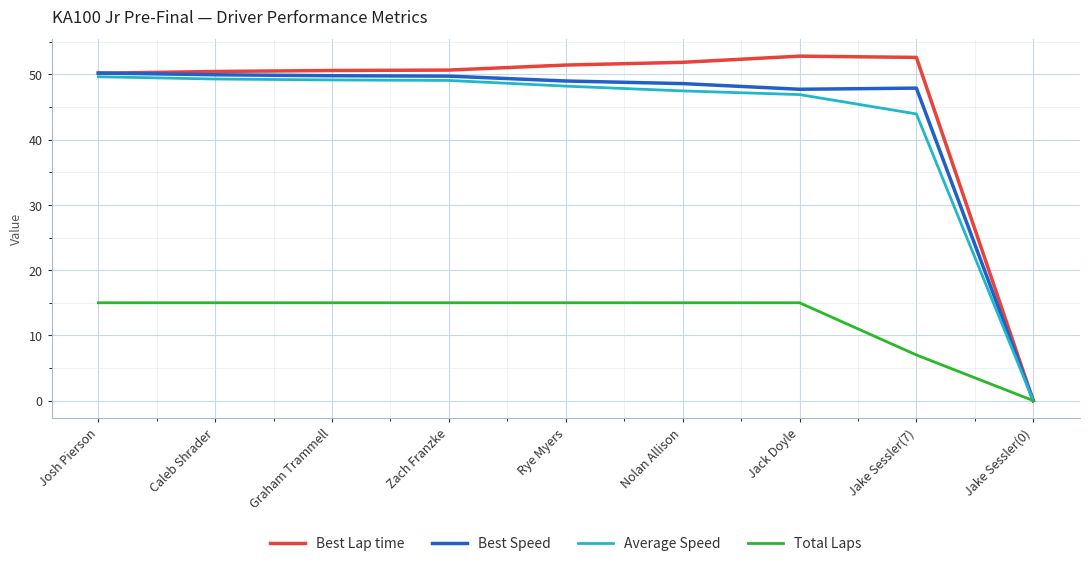

At how many categories does at least one series exceed 21?

8